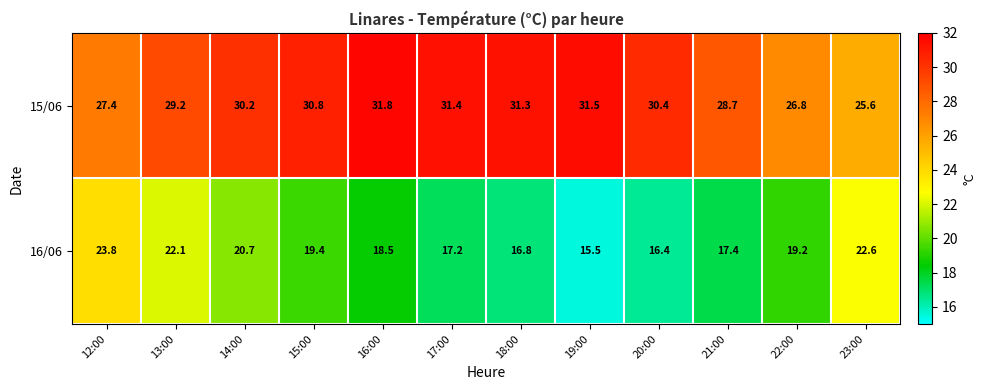

At how many categories does at least one series exceed 28?

9